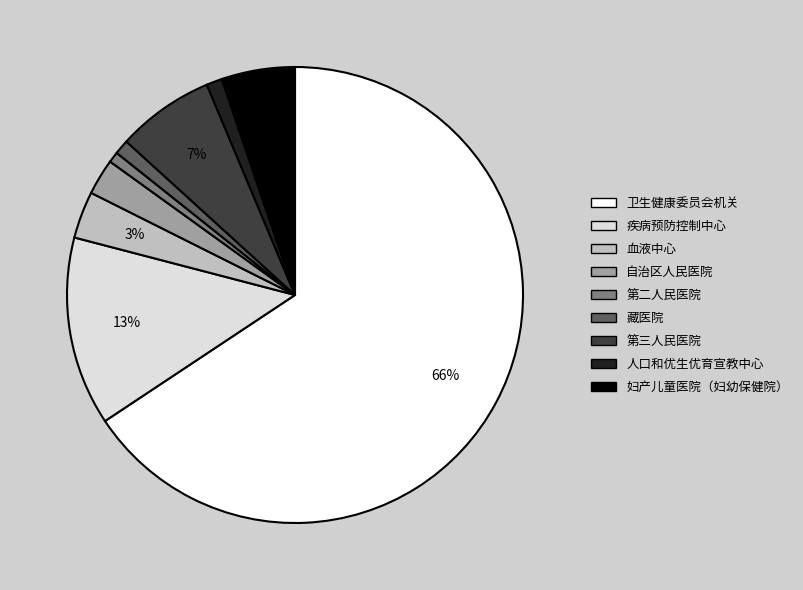

Count the number of slices in the pie.

9